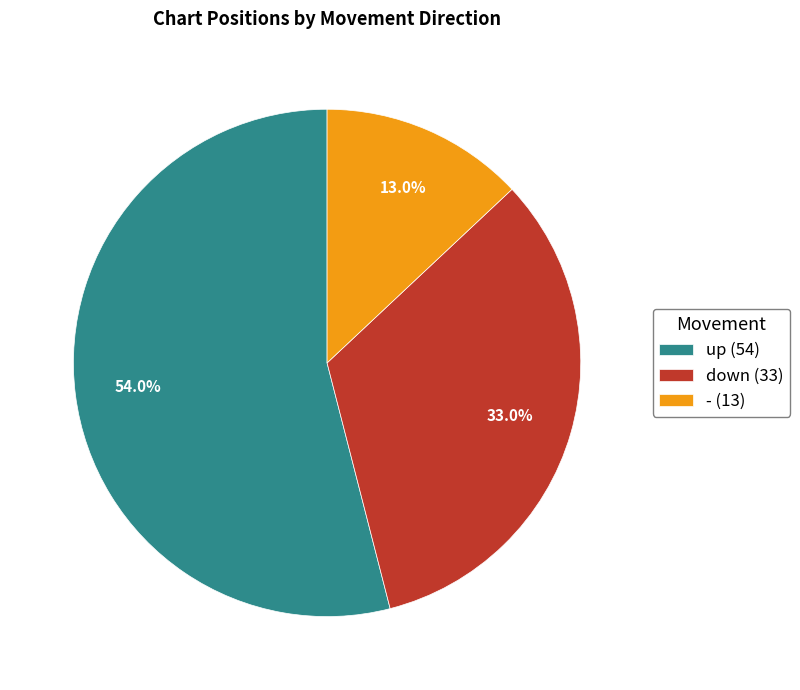

Does any single category account for the majority?

Yes